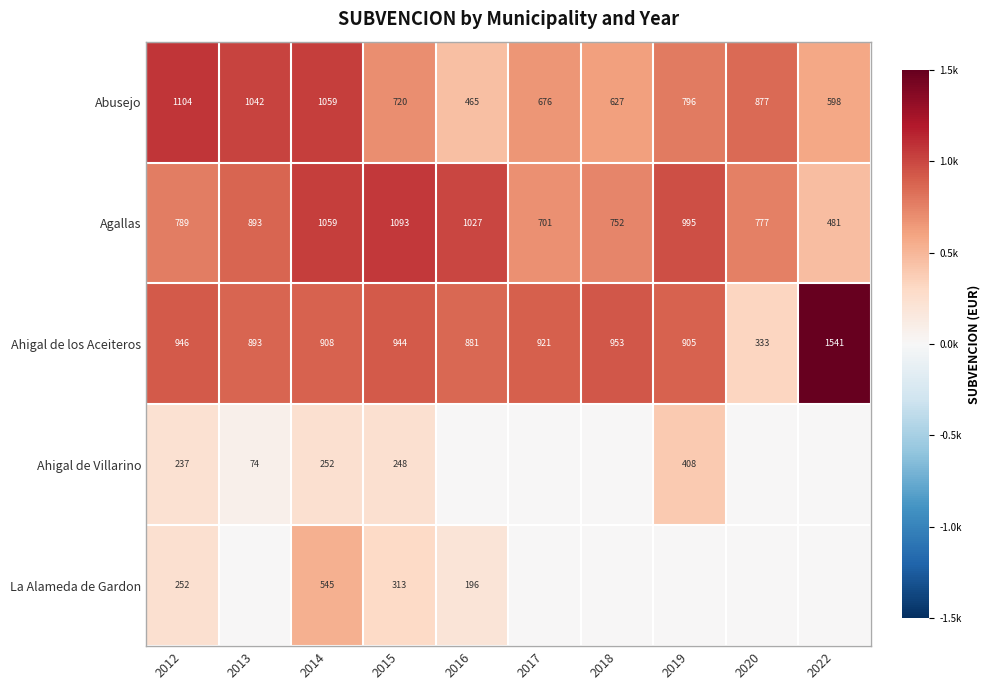

What is the sum of all Agallas values?

8567